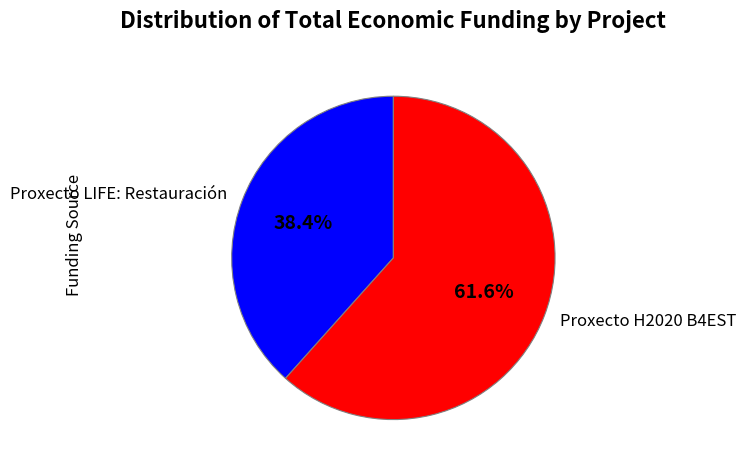

To the nearest percent, what is the difference between the largest and smallest slice percentages?

23%